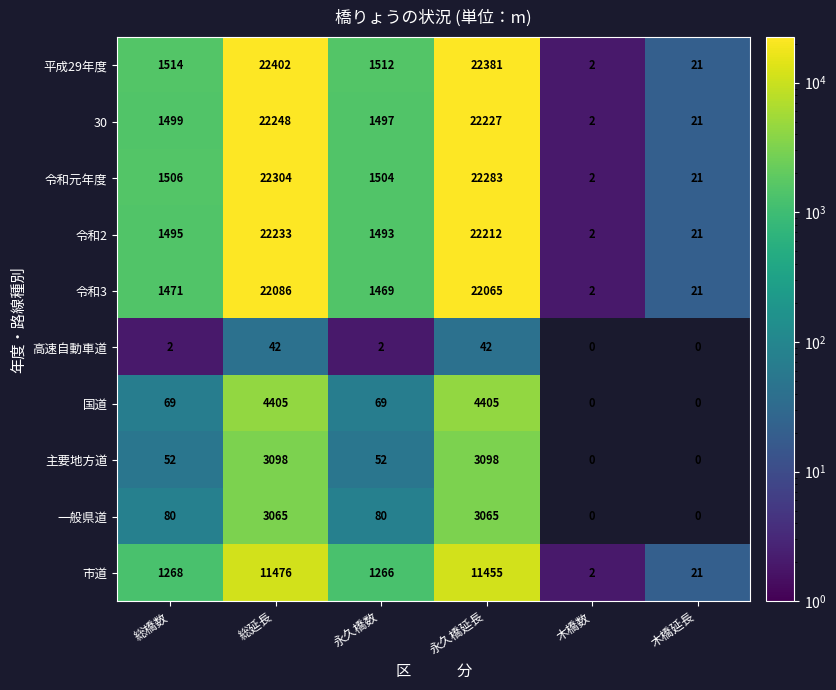

Where is 令和元年度 nearest to the value 11153?

総橋数